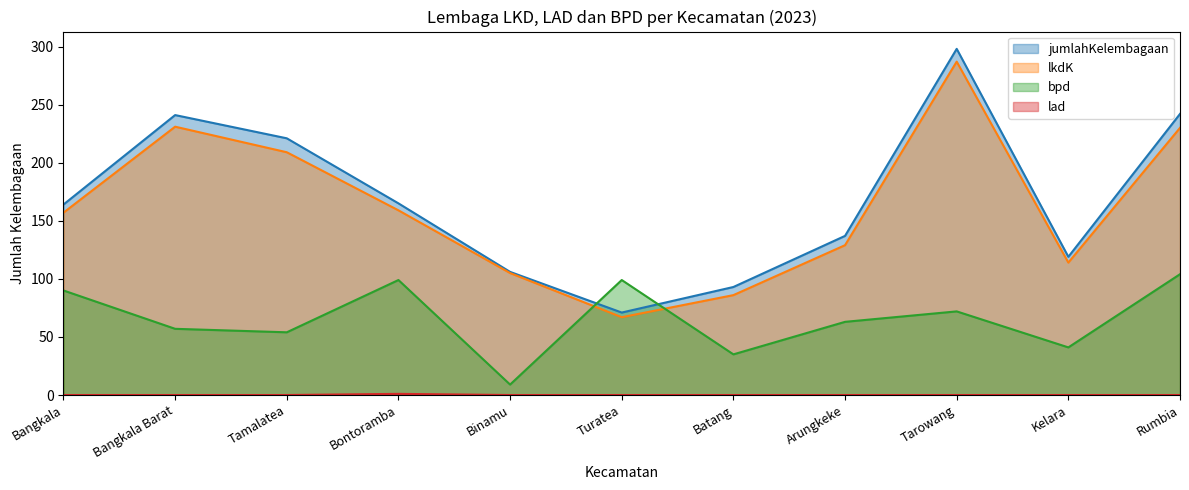

Which series has the widest spread of values?

jumlahKelembagaan